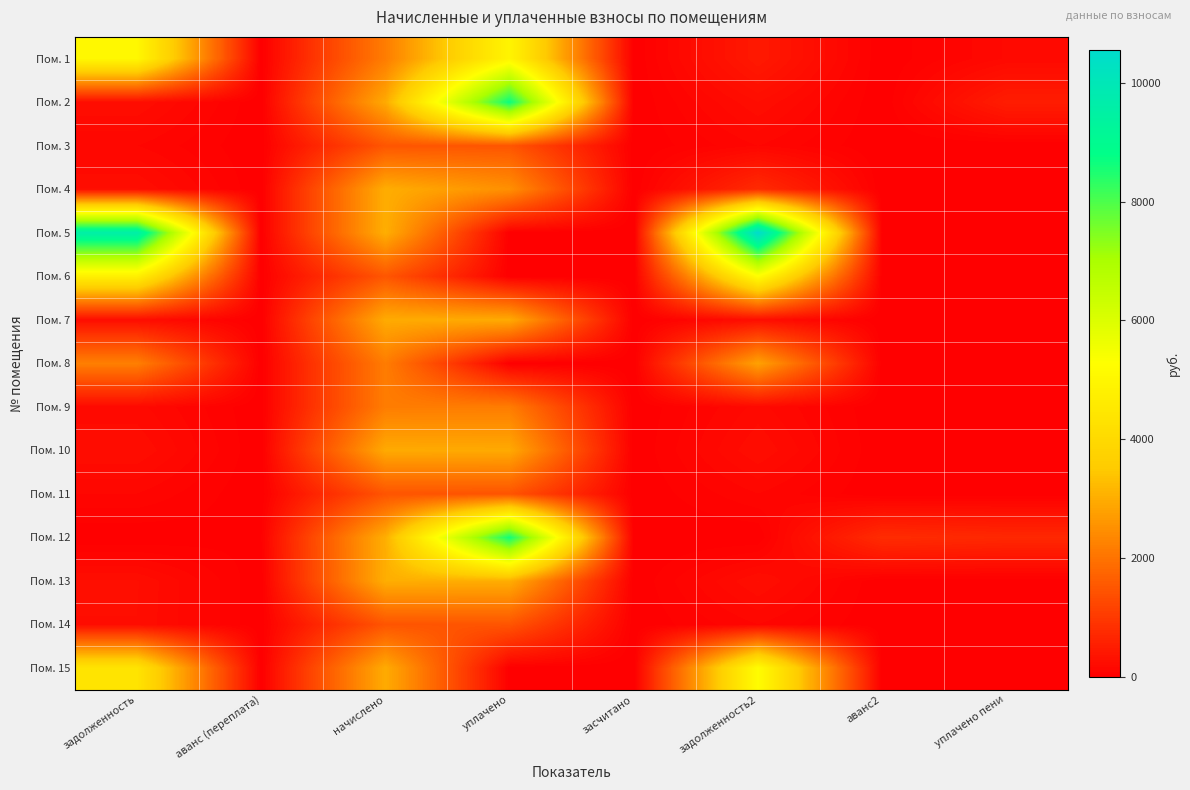

Reading left to right, what are all the values shown in this chart?

Пом. 1: задолженность=5039.7	аванс (переплата)=0.0	начислено=2168.6	уплачено=4932.1	засчитано=0.0	задолженность2=450.5	аванс2=0.0	уплачено пени=170.3
Пом. 2: задолженность=245.5	аванс (переплата)=0.0	начислено=2946.2	уплачено=8684.3	засчитано=0.0	задолженность2=245.5	аванс2=0.0	уплачено пени=514.4
Пом. 3: задолженность=124.6	аванс (переплата)=0.0	начислено=1494.7	уплачено=1489.5	засчитано=0.0	задолженность2=124.6	аванс2=0.0	уплачено пени=0.0
Пом. 4: задолженность=250.6	аванс (переплата)=0.0	начислено=3006.7	уплачено=2495.2	засчитано=0.0	задолженность2=752.1	аванс2=0.0	уплачено пени=0.3
Пом. 5: задолженность=9594.3	аванс (переплата)=0.0	начислено=3024.0	уплачено=0.0	засчитано=0.0	задолженность2=10556.5	аванс2=0.0	уплачено пени=0.0
Пом. 6: задолженность=4769.8	аванс (переплата)=0.0	начислено=1503.4	уплачено=0.0	засчитано=0.0	задолженность2=5248.1	аванс2=0.0	уплачено пени=0.0
Пом. 7: задолженность=247.0	аванс (переплата)=0.0	начислено=2963.5	уплачено=2953.2	засчитано=0.0	задолженность2=247.0	аванс2=0.0	уплачено пени=0.0
Пом. 8: задолженность=2214.2	аванс (переплата)=0.0	начислено=2160.0	уплачено=0.0	засчитано=0.0	задолженность2=2803.5	аванс2=0.0	уплачено пени=0.0
Пом. 9: задолженность=180.7	аванс (переплата)=0.0	начислено=2168.6	уплачено=2161.1	засчитано=0.0	задолженность2=180.7	аванс2=0.0	уплачено пени=30.5
Пом. 10: задолженность=245.5	аванс (переплата)=0.0	начислено=2946.2	уплачено=2936.0	засчитано=0.0	задолженность2=245.5	аванс2=0.0	уплачено пени=0.0
Пом. 11: задолженность=122.4	аванс (переплата)=0.0	начислено=1468.8	уплачено=1463.7	засчитано=0.0	задолженность2=122.4	аванс2=0.0	уплачено пени=0.0
Пом. 12: задолженность=0.0	аванс (переплата)=33.0	начислено=3024.0	уплачено=8610.9	засчитано=0.0	задолженность2=0.0	аванс2=777.0	уплачено пени=704.3
Пом. 13: задолженность=251.3	аванс (переплата)=0.0	начислено=3015.4	уплачено=3004.9	засчитано=0.0	задолженность2=251.3	аванс2=0.0	уплачено пени=0.0
Пом. 14: задолженность=246.4	аванс (переплата)=0.0	начислено=1477.4	уплачено=1472.3	засчитано=0.0	задолженность2=123.1	аванс2=0.0	уплачено пени=0.6
Пом. 15: задолженность=4366.8	аванс (переплата)=0.0	начислено=2972.2	уплачено=0.0	засчитано=0.0	задолженность2=5206.9	аванс2=0.0	уплачено пени=0.0